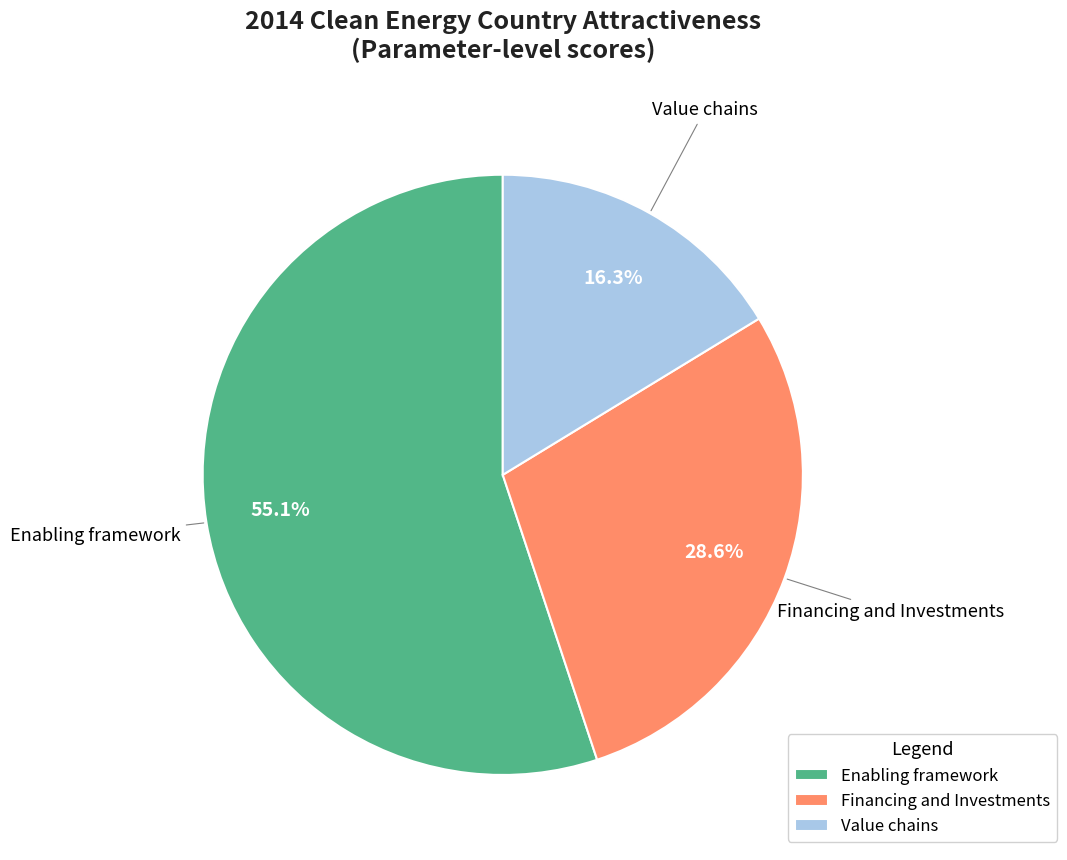

Which category has the smallest portion of the pie?

Value chains